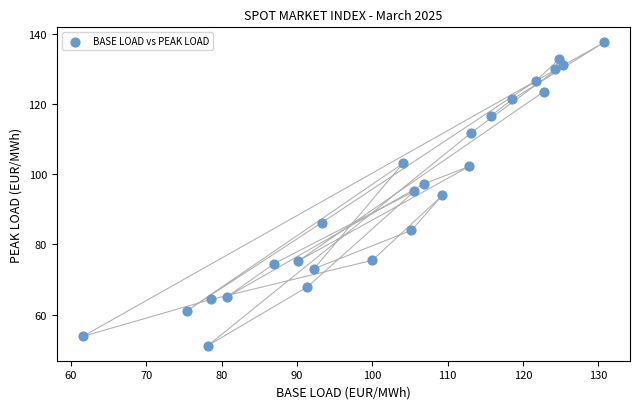

What is the range of X values (max minus min)?

69.2